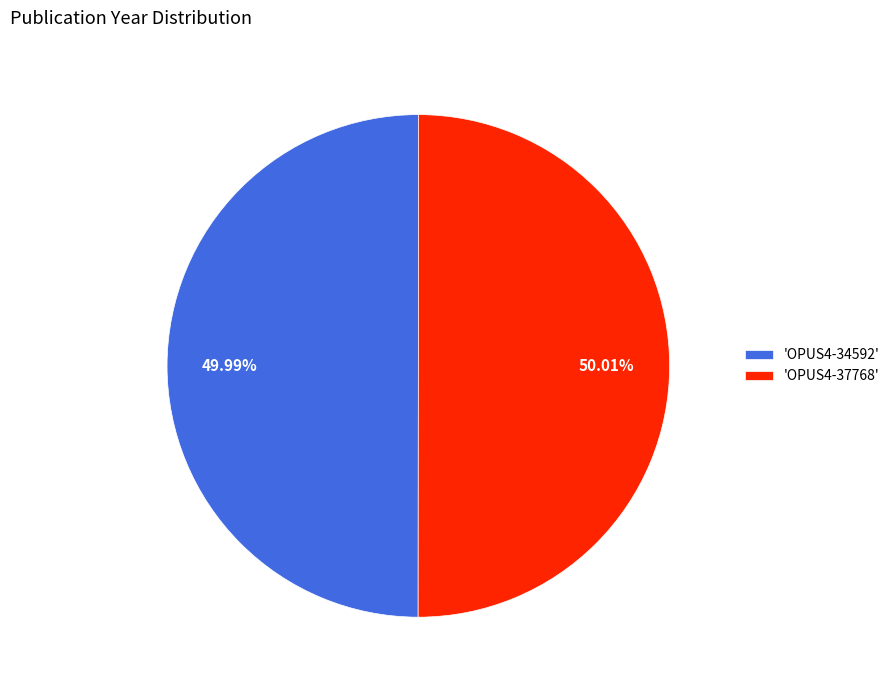

What is the ratio of the value at 'OPUS4-34592' to the value at 'OPUS4-37768'?

1.0